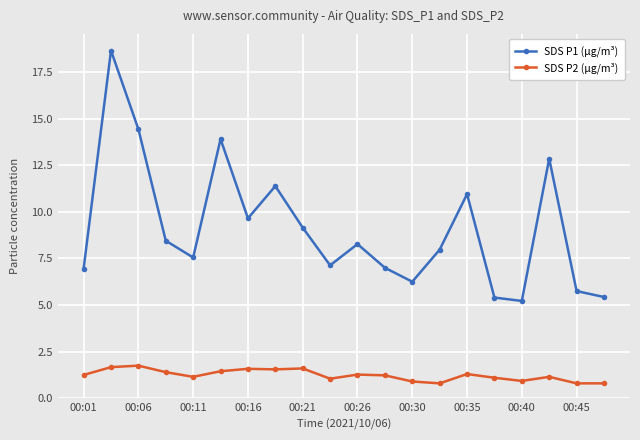

How many categories are shown in the chart?

20